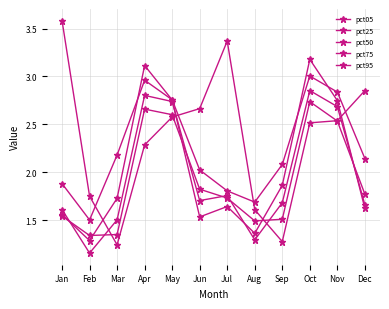

How many categories are shown in the chart?

12